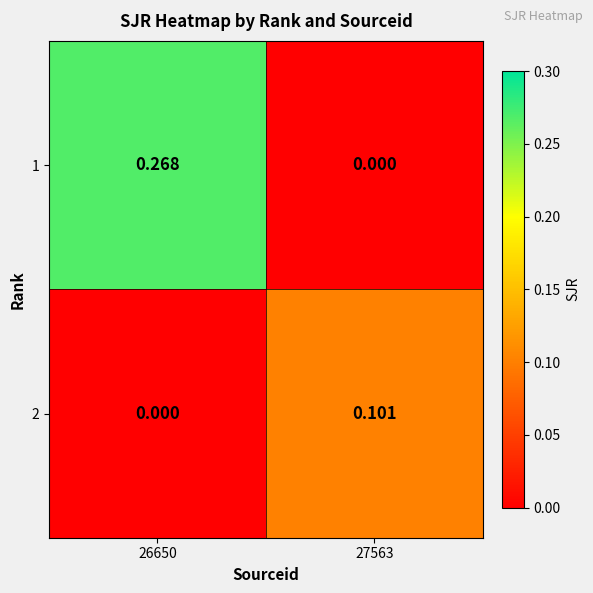

Is the value of 1 at 26650 greater than the value of 2 at 26650?

Yes